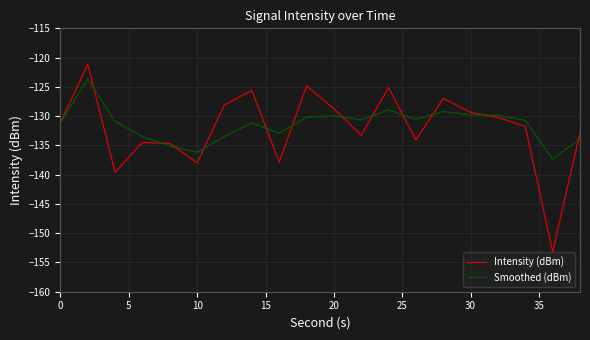

Which series has the largest range (max minus min)?

Intensity (dBm)